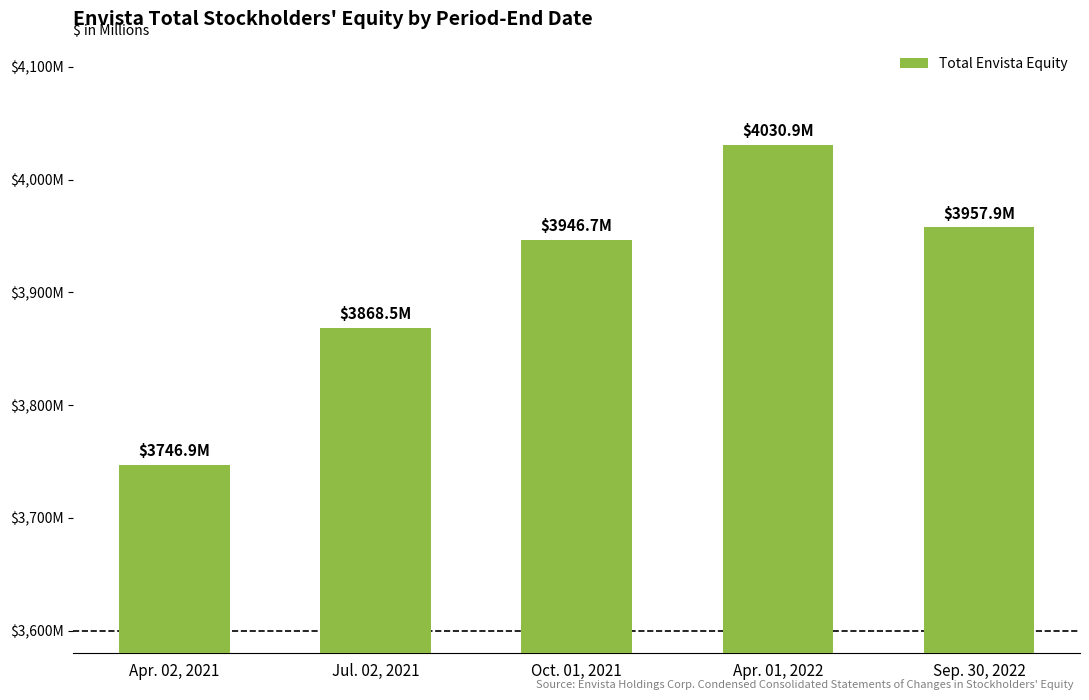

What is the value of the 3rd bar from the left?

3946.7